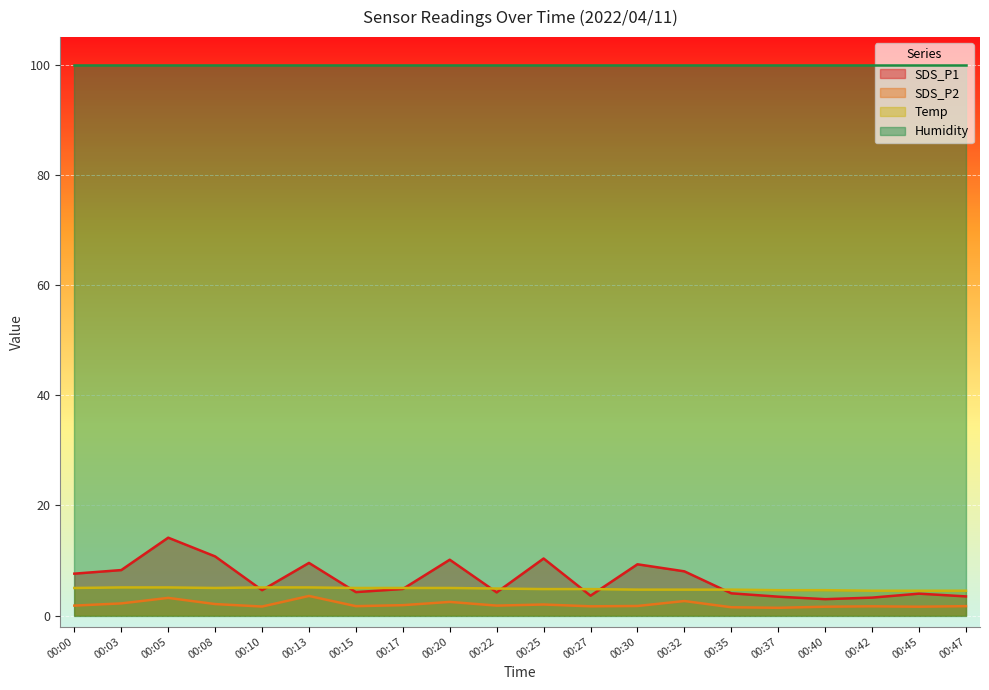

What are all the series names shown in the legend?

SDS_P1, SDS_P2, Temp, Humidity